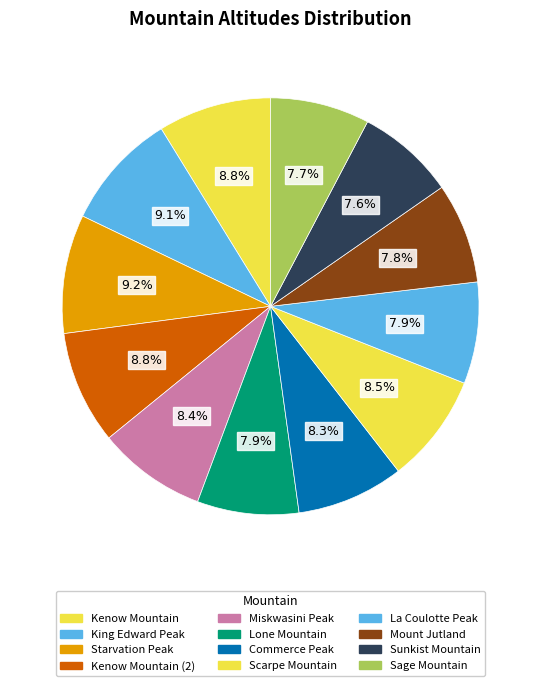

Is there a majority slice in this chart?

No